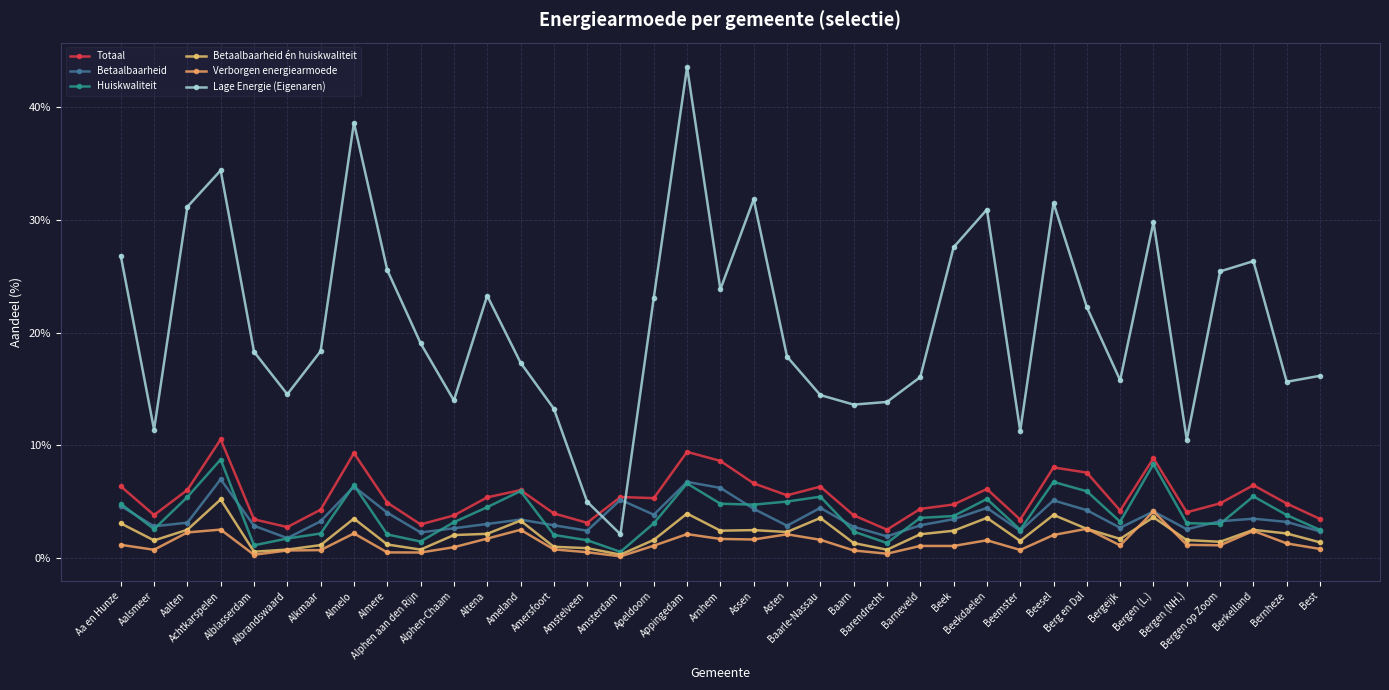

Rank the series by their maximum value, from highest to lowest.

Lage Energie (Eigenaren), Totaal, Huiskwaliteit, Betaalbaarheid, Betaalbaarheid én huiskwaliteit, Verborgen energiearmoede